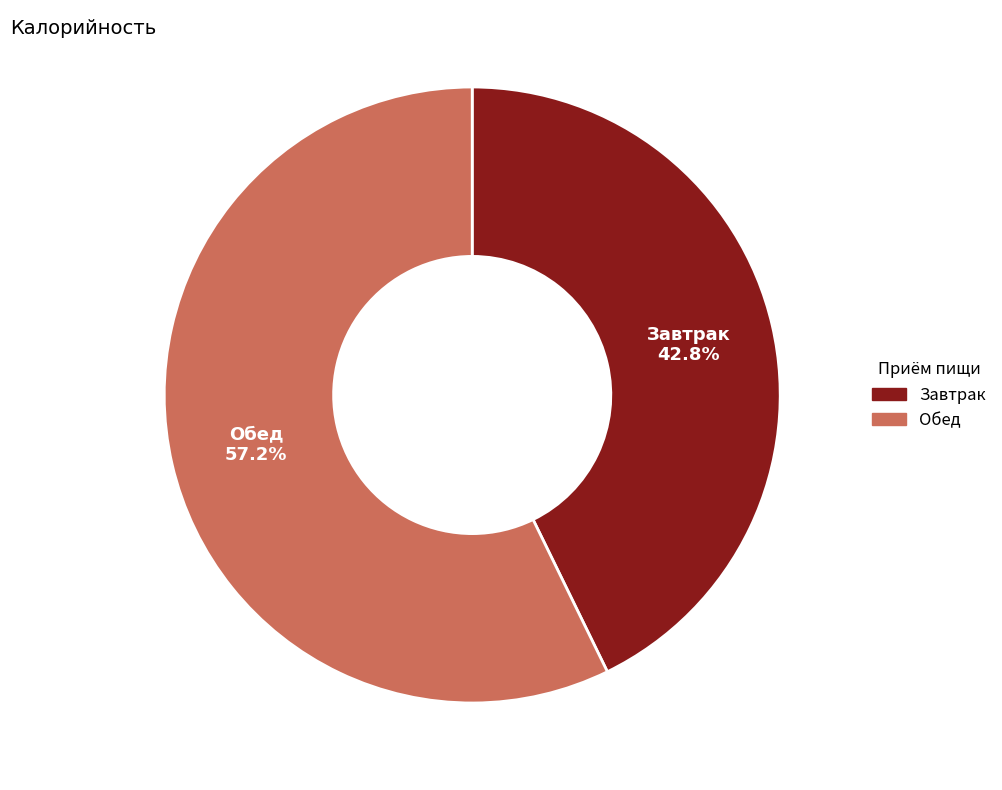

Is there any slice that represents more than half of the pie?

Yes